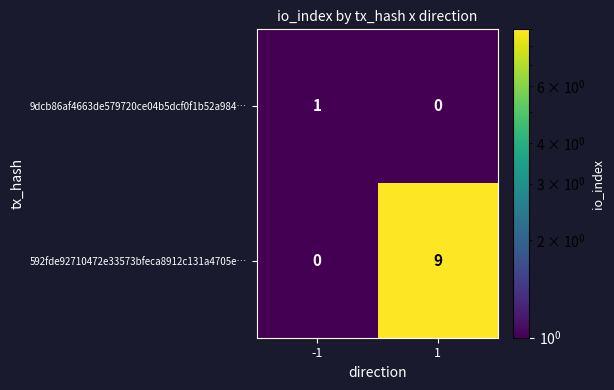

Is the value of 9dcb86af4663de579720ce04b5dcf0f1b52a984… at -1 greater than the value of 592fde92710472e33573bfeca8912c131a4705e… at -1?

Yes